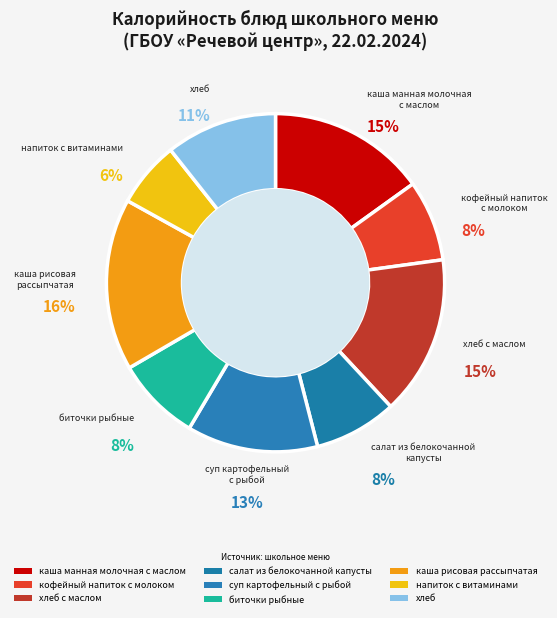

True or false: хлеб accounts for 11% of the total.

True